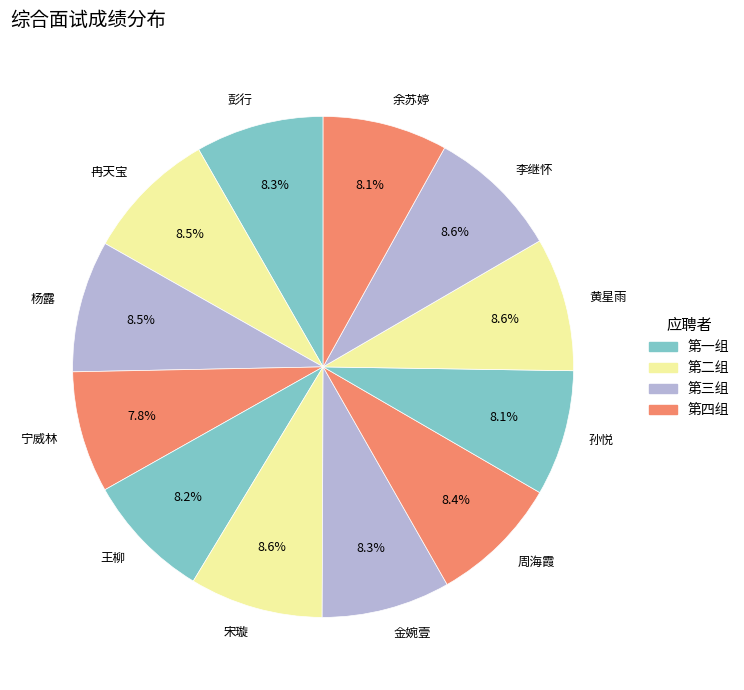

What portion of the pie excludes 周海霞?

91.6%